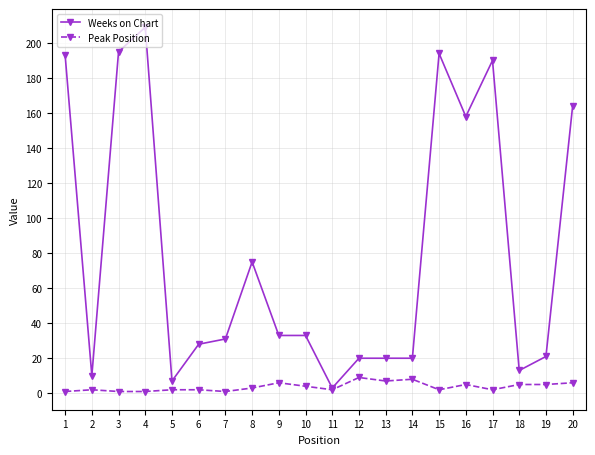

True or false: Weeks on Chart has more than 2 points higher than both neighbors.

True